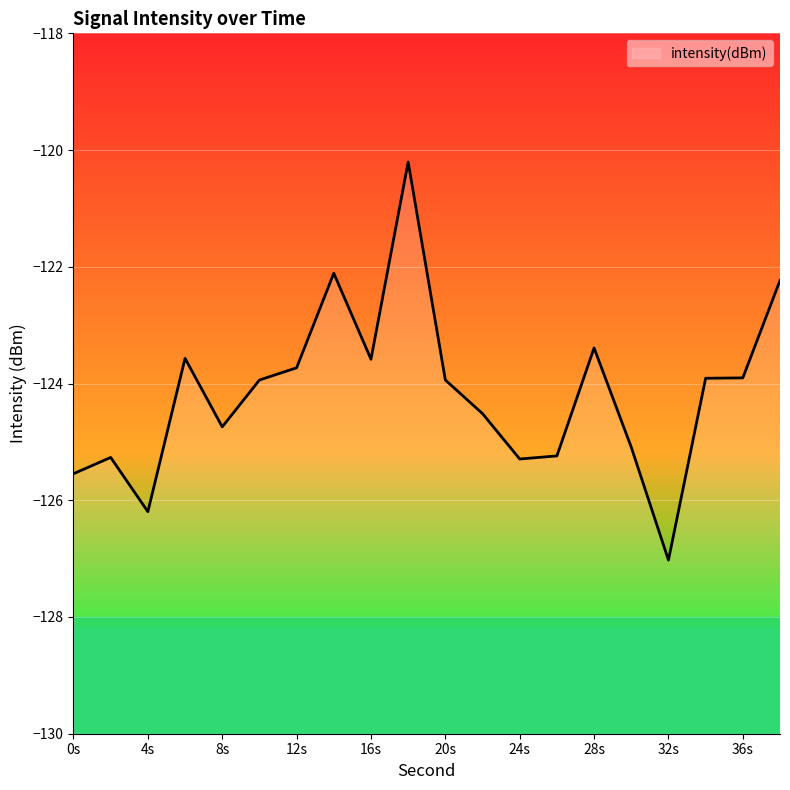

How many points are higher than both their immediate neighbors (excluding endpoints)?

5